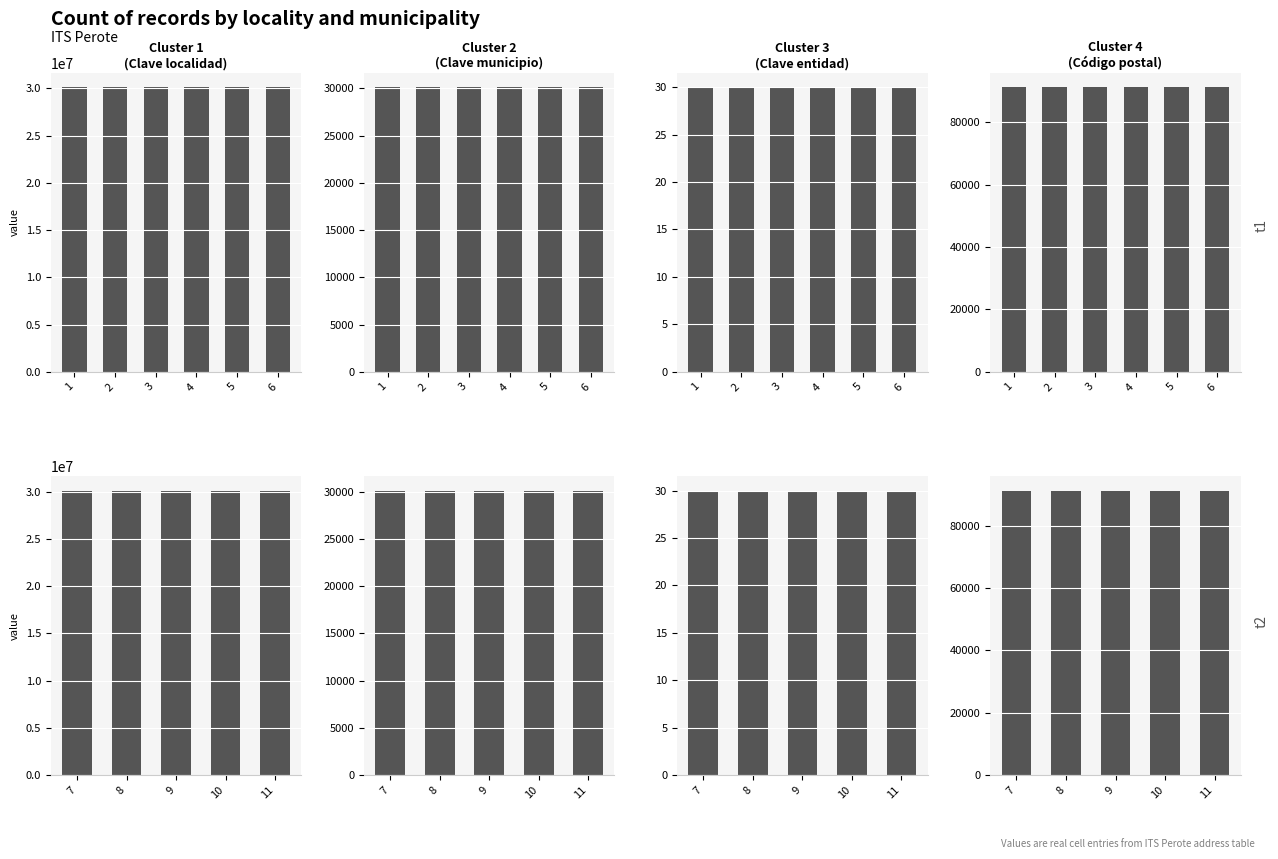

At which label is Clave municipio closest to 30128?

7